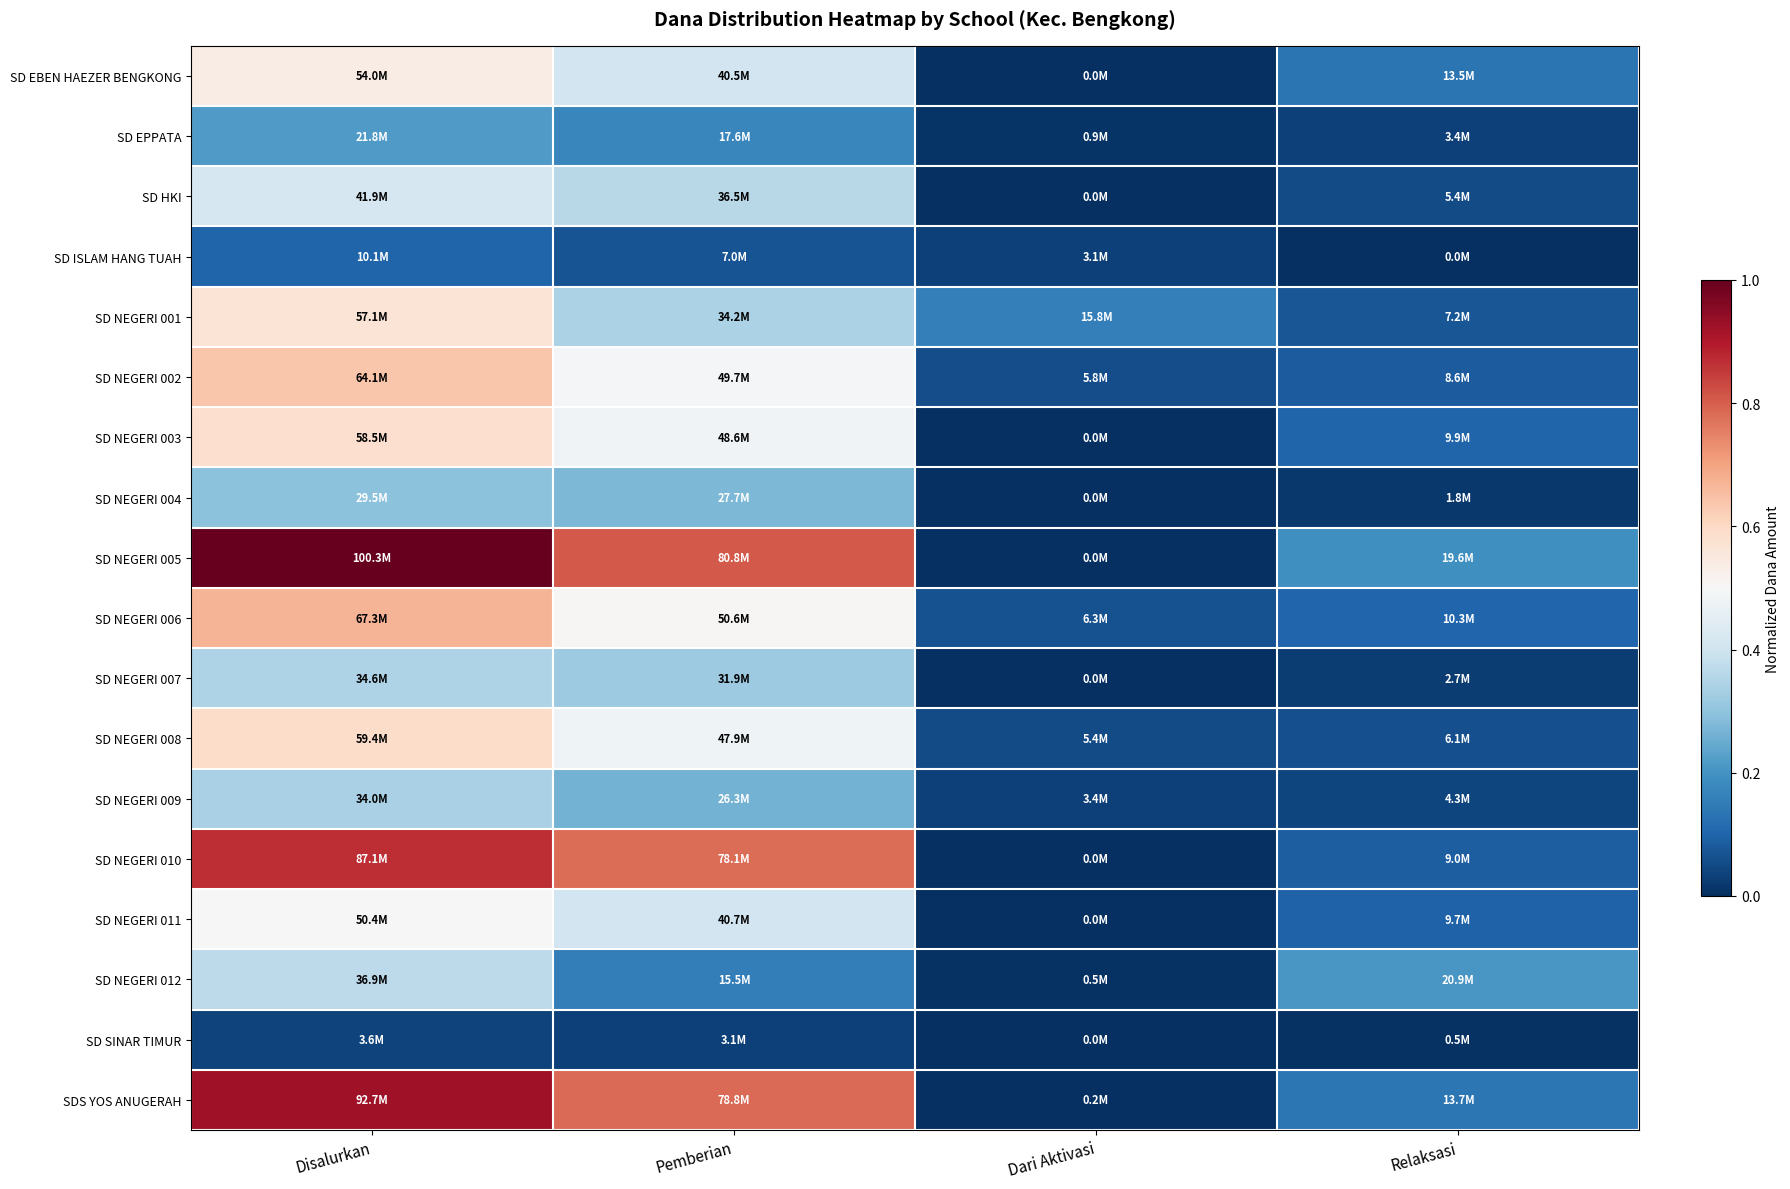

What is the greatest value displayed?

1.0